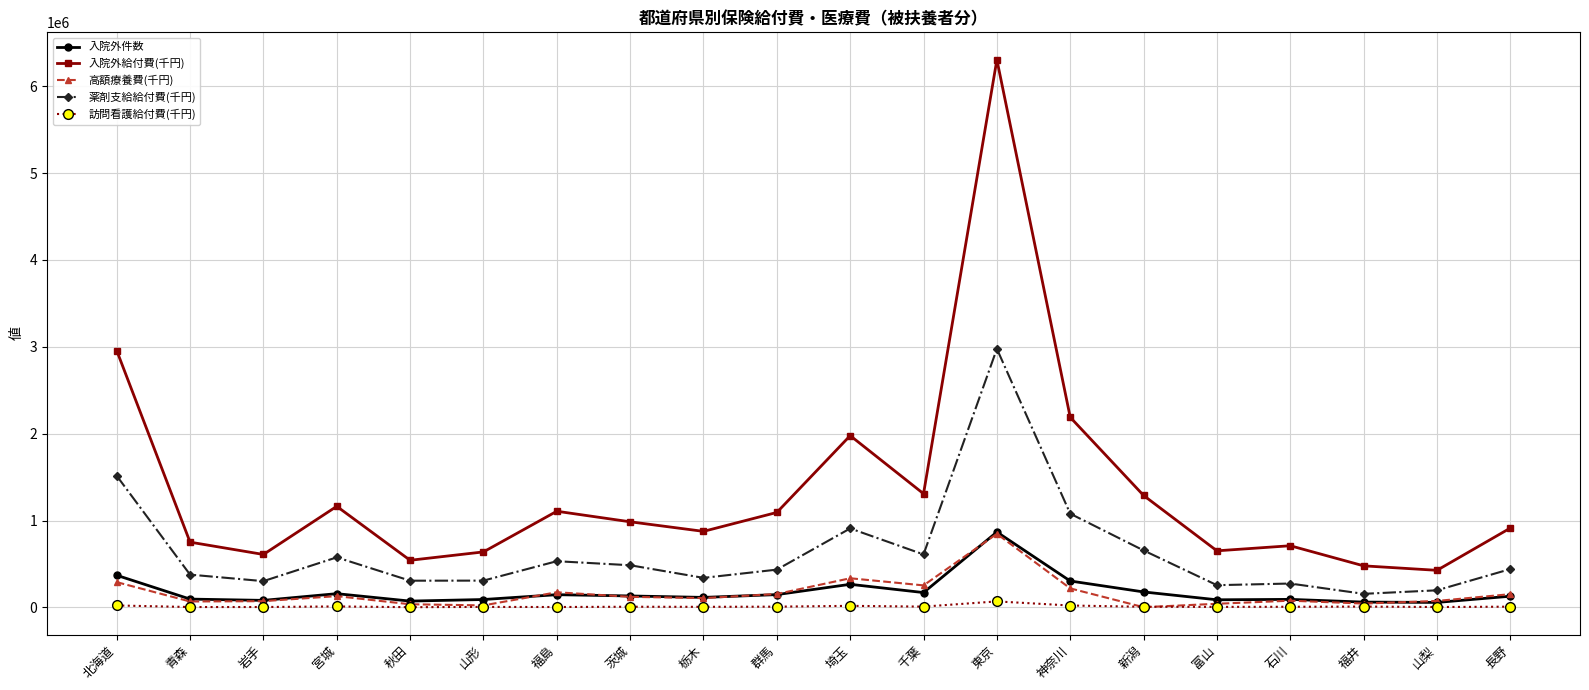

What is the difference between the second highest and second lowest values in the 入院外件数 series?

308655.0